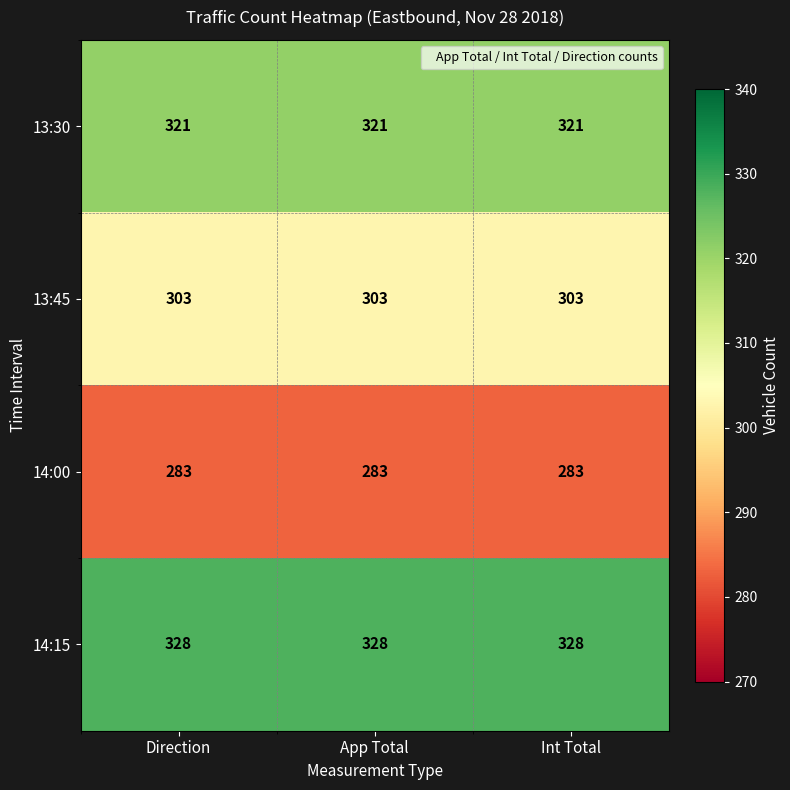

At how many categories does at least one series exceed 308?

3